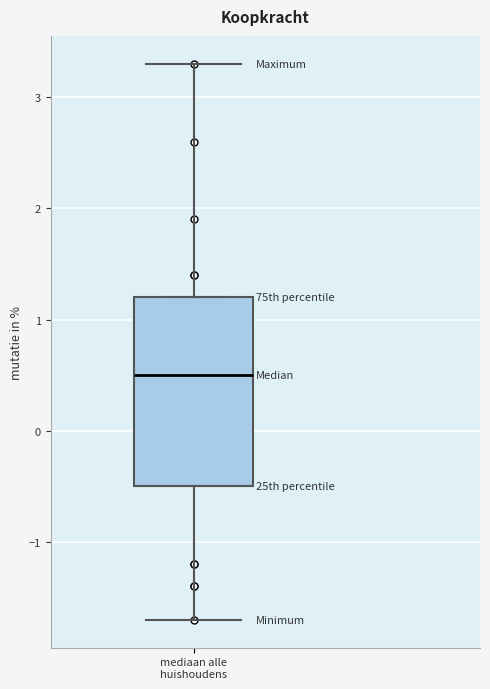

Where does the median line of the box for mediaan alle huishoudens sit on the y-axis? The values are not printed on the chart, so give them approximately, as read against the axis.

0.5